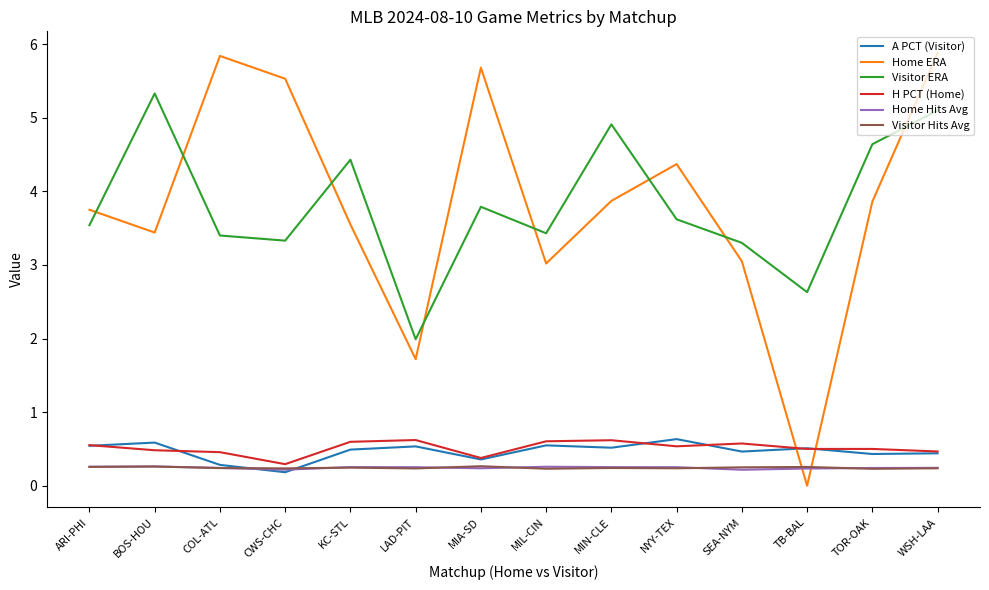

Which category has the lowest value across all series?

TB-BAL